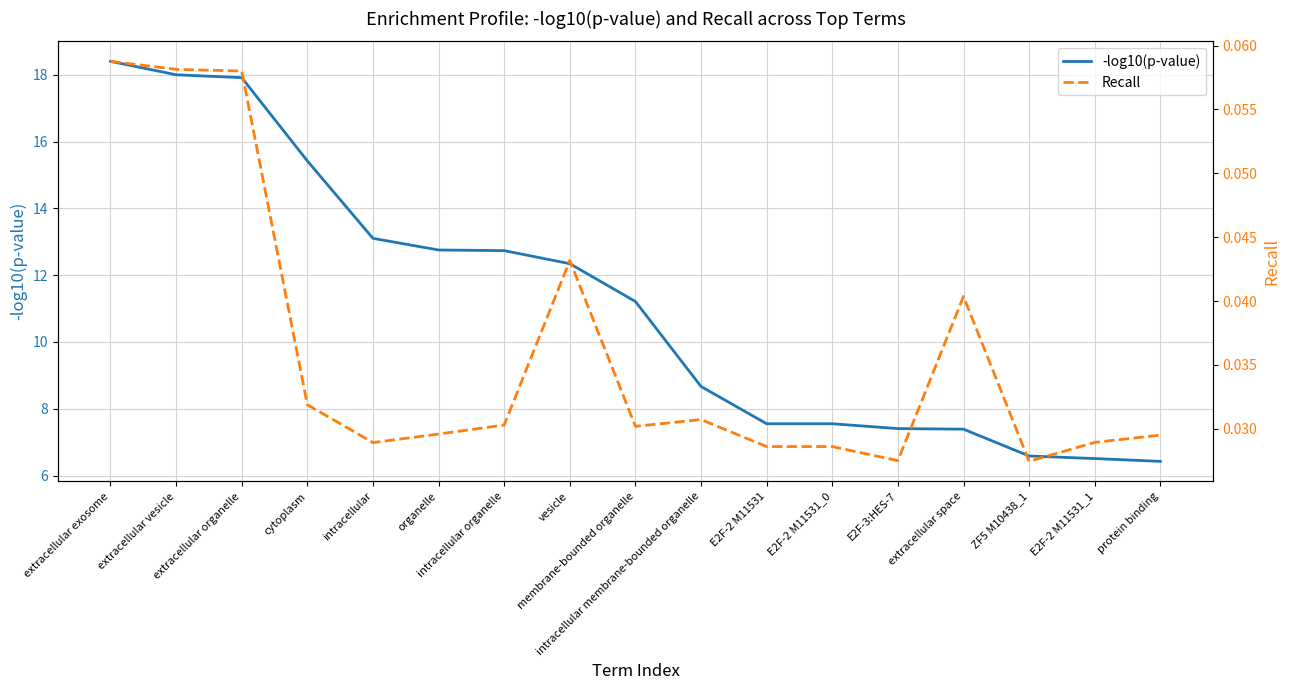

Reading right to left, what are all the values shown in this chart?

-log10(p-value): 6.4	6.5	6.6	7.4	7.4	7.6	7.6	8.7	11.2	12.3	12.7	12.8	13.1	15.4	17.9	18.0	18.4
Recall: 0.0	0.0	0.0	0.0	0.0	0.0	0.0	0.0	0.0	0.0	0.0	0.0	0.0	0.0	0.1	0.1	0.1